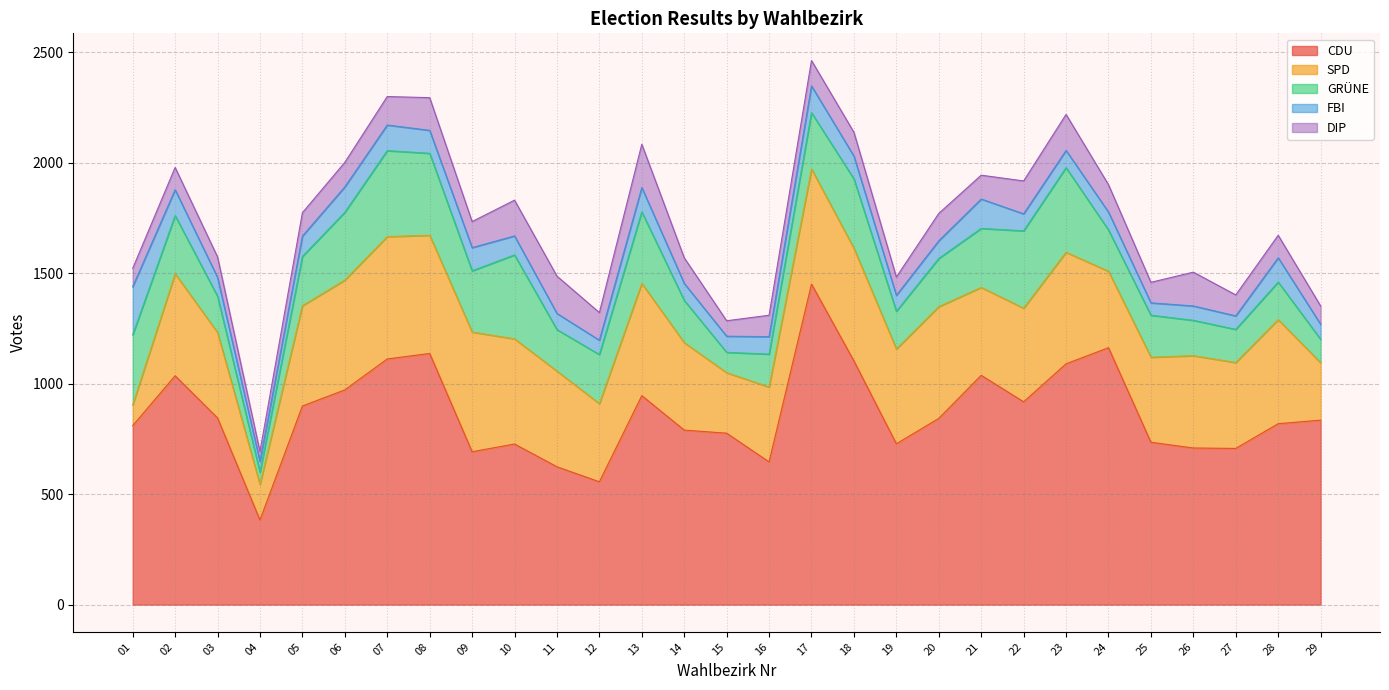

Which series changed the most between 04 and 15?

CDU